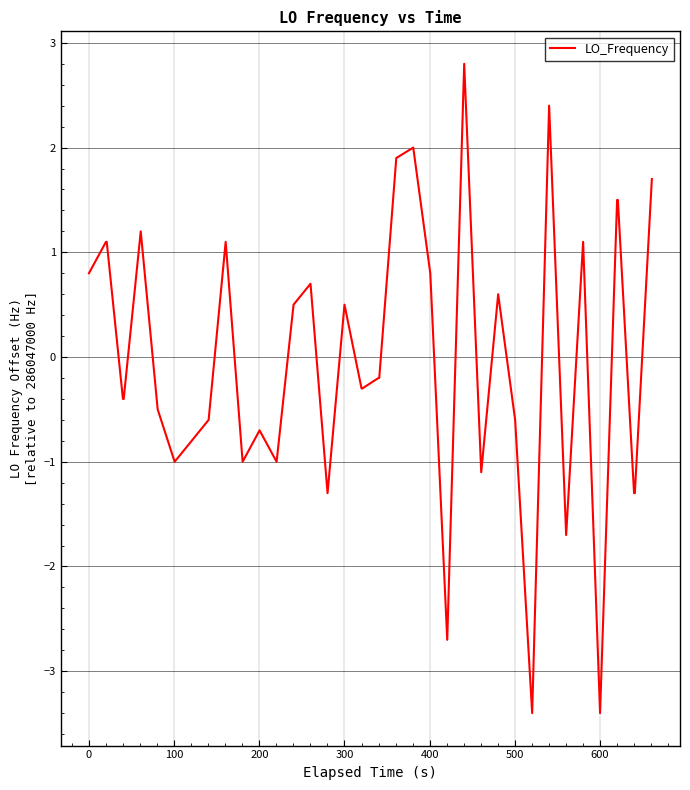

How many positive values are there?

18